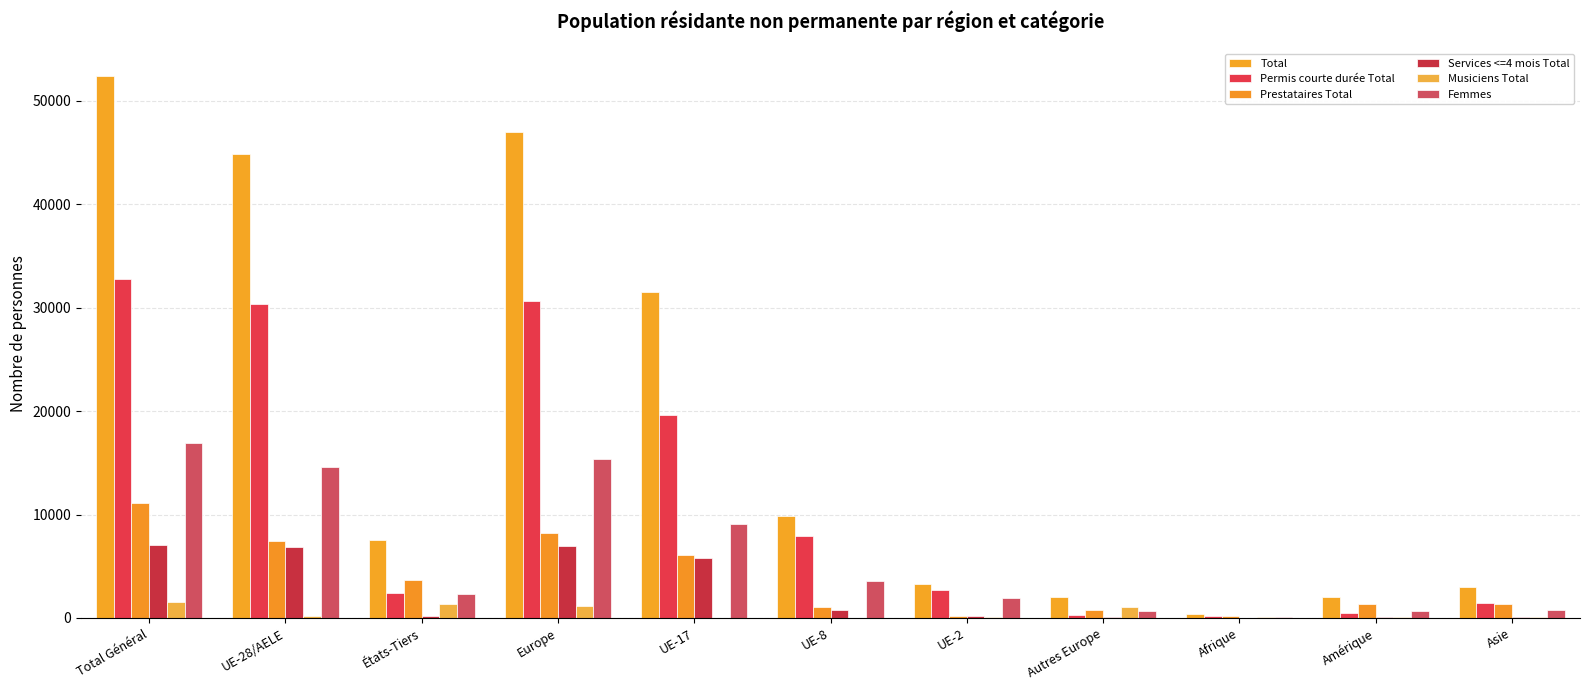

How many series are shown in this chart?

6